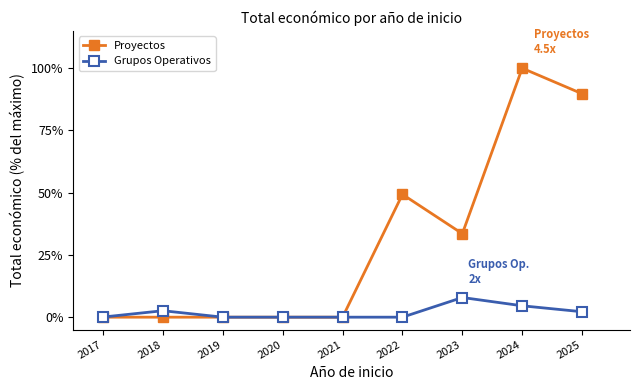

Which category has the highest value in the Proyectos series?

2024